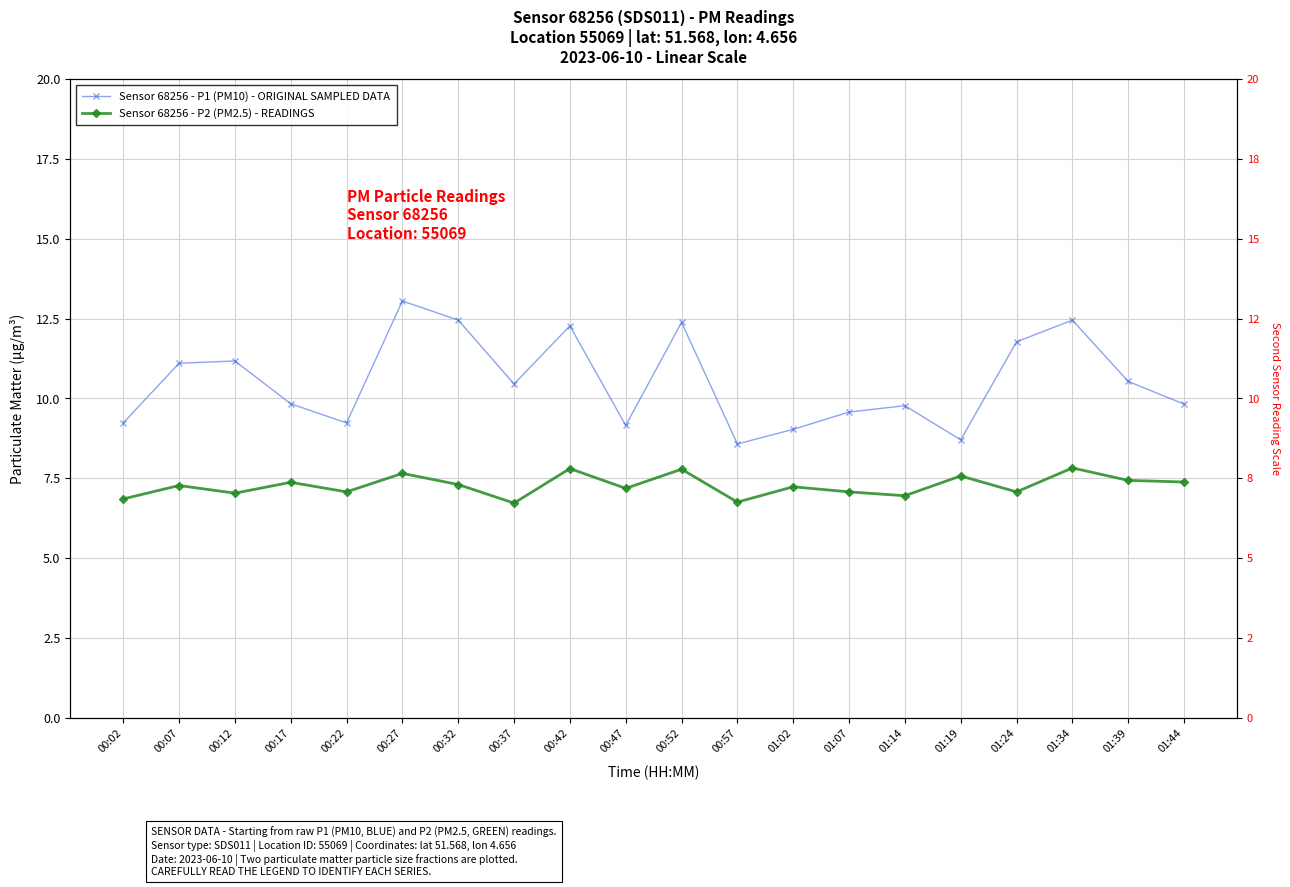

Read the Sensor 68256 - P1 (PM10) - ORIGINAL SAMPLED DATA value at 01:07.

9.6